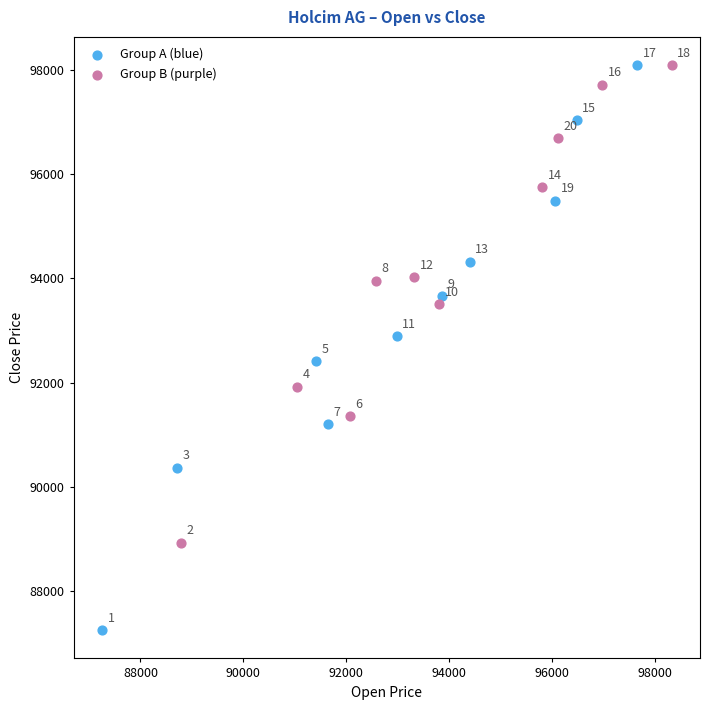

Which series contains the highest Y value?

Group B (purple)